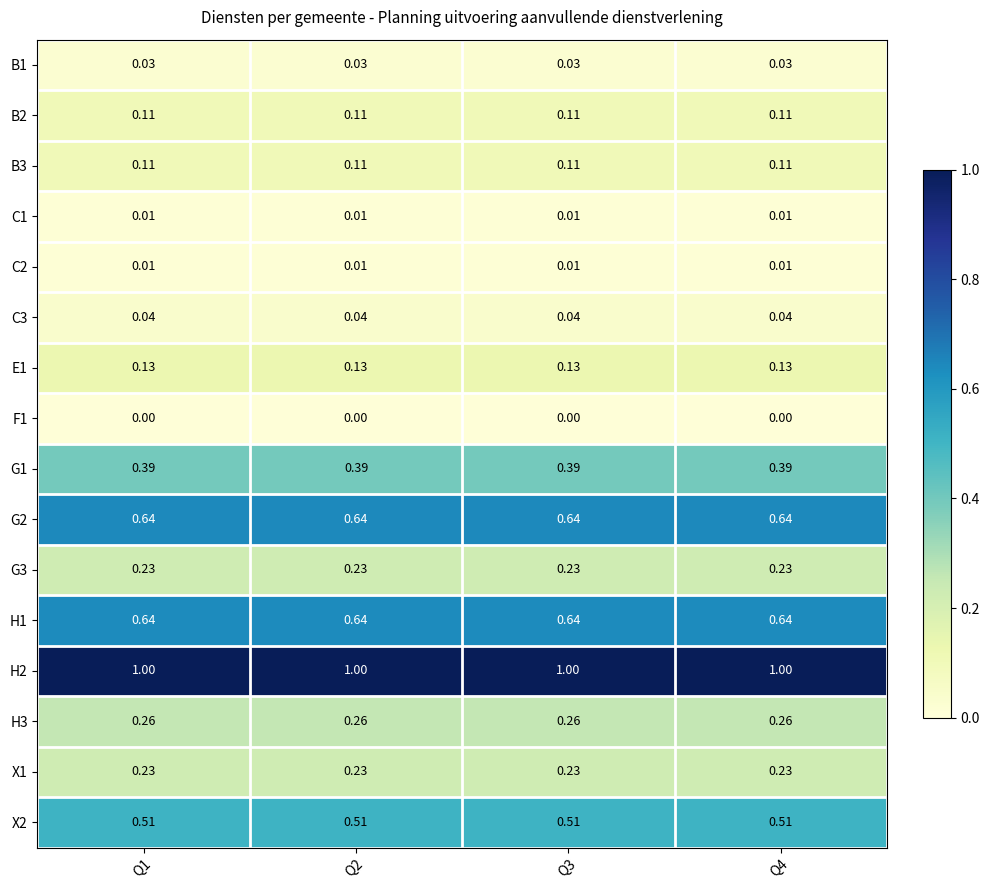

Is the value of B1 at Q1 greater than the value of C3 at Q1?

No